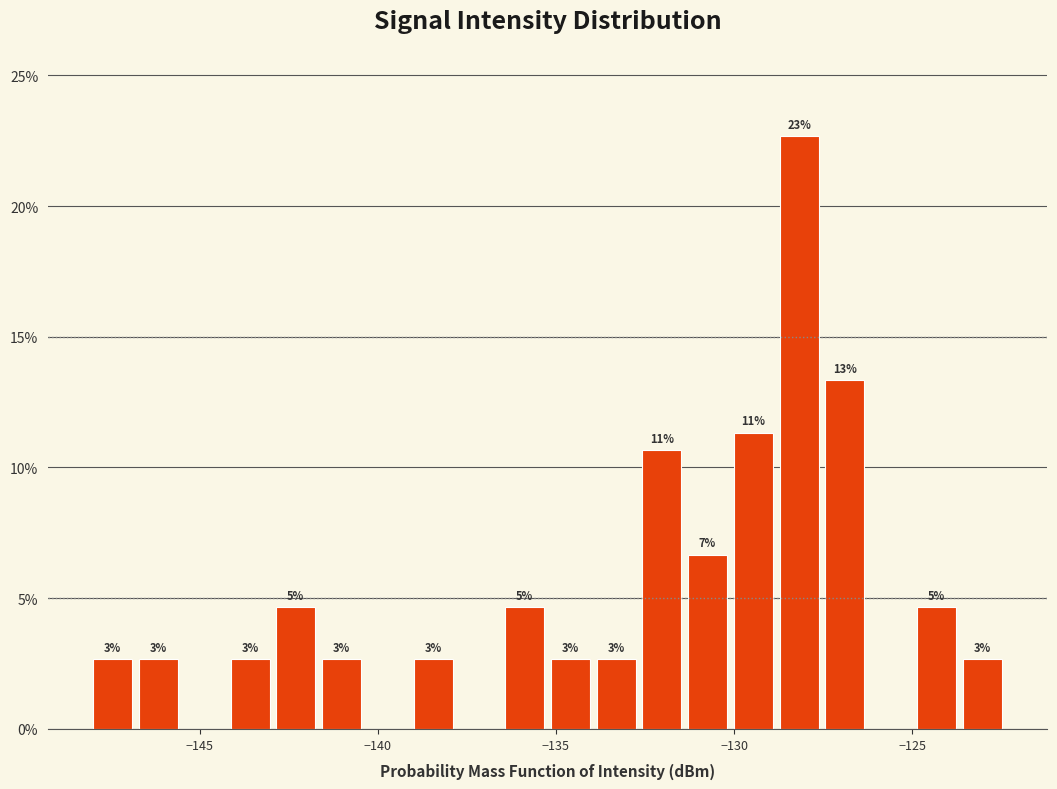

Around what value on the x-axis is the tallest bar? Give the approximate position of its centre, as read against the axis.

-128.0